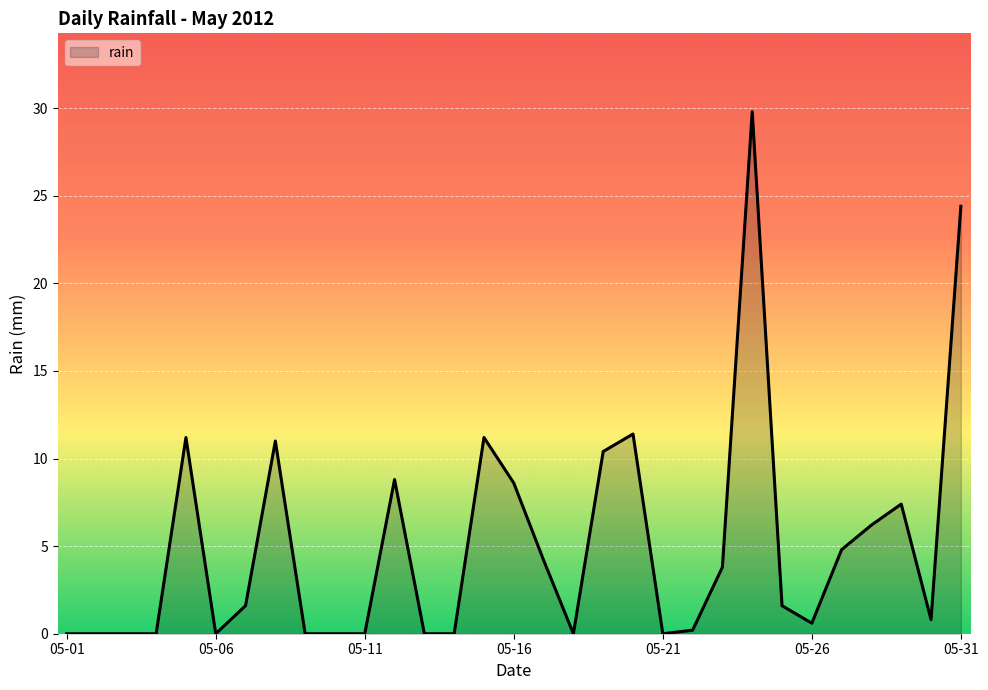

What is the greatest value displayed?

29.8